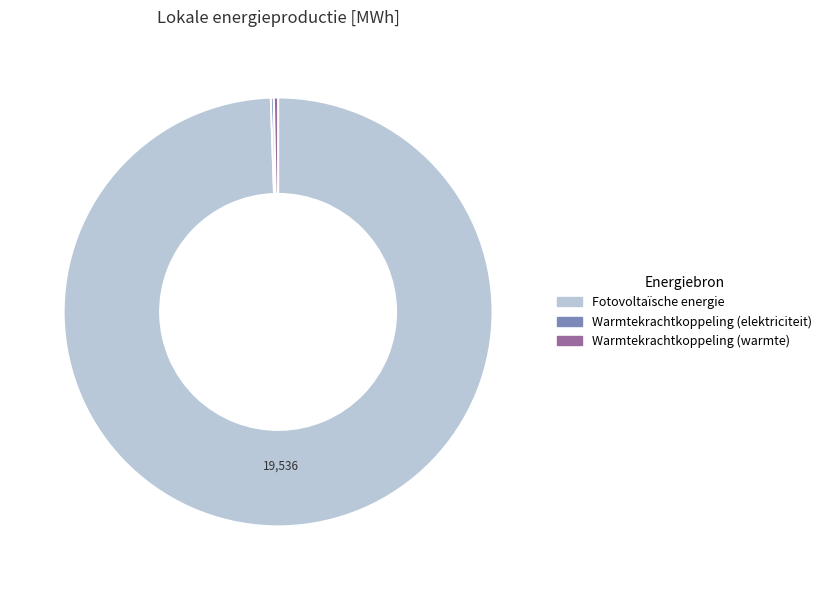

Which category accounts for the majority?

Fotovoltaïsche energie